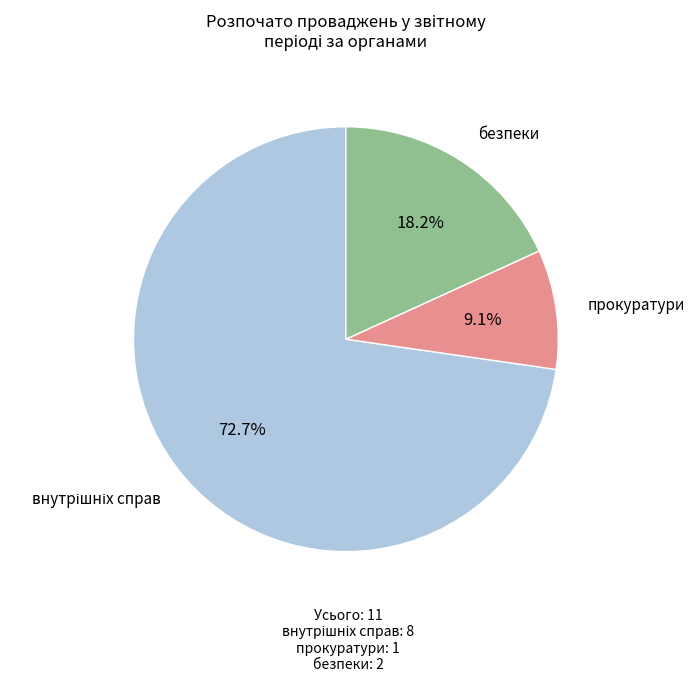

Is there any slice that represents more than half of the pie?

Yes